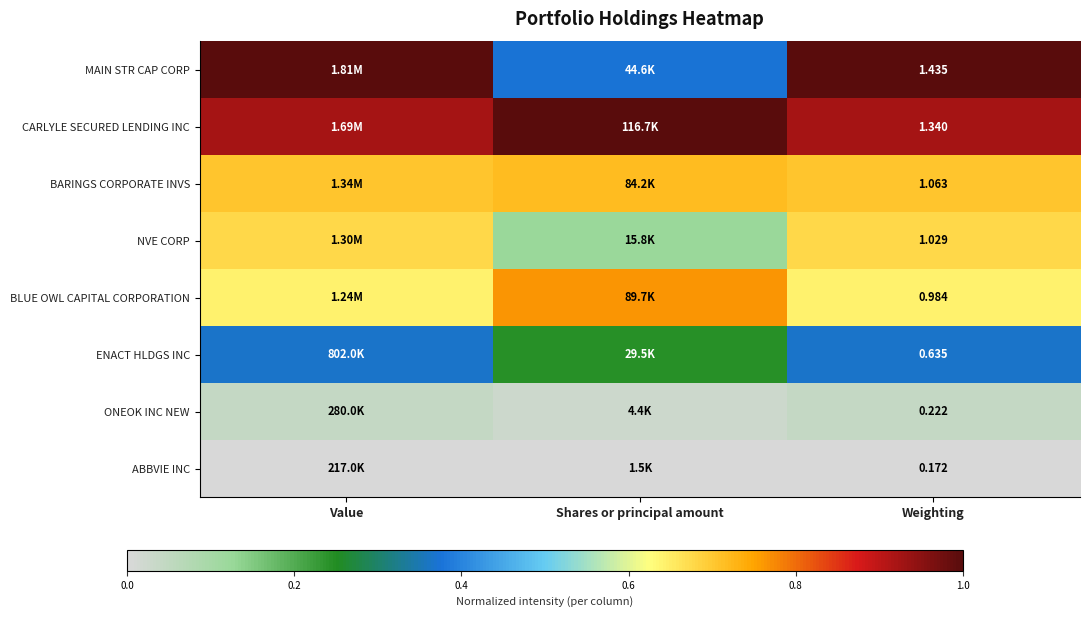

At Weighting, list the series in order from smallest to largest.

ABBVIE INC, ONEOK INC NEW, ENACT HLDGS INC, BLUE OWL CAPITAL CORPORATION, NVE CORP, BARINGS CORPORATE INVS, CARLYLE SECURED LENDING INC, MAIN STR CAP CORP